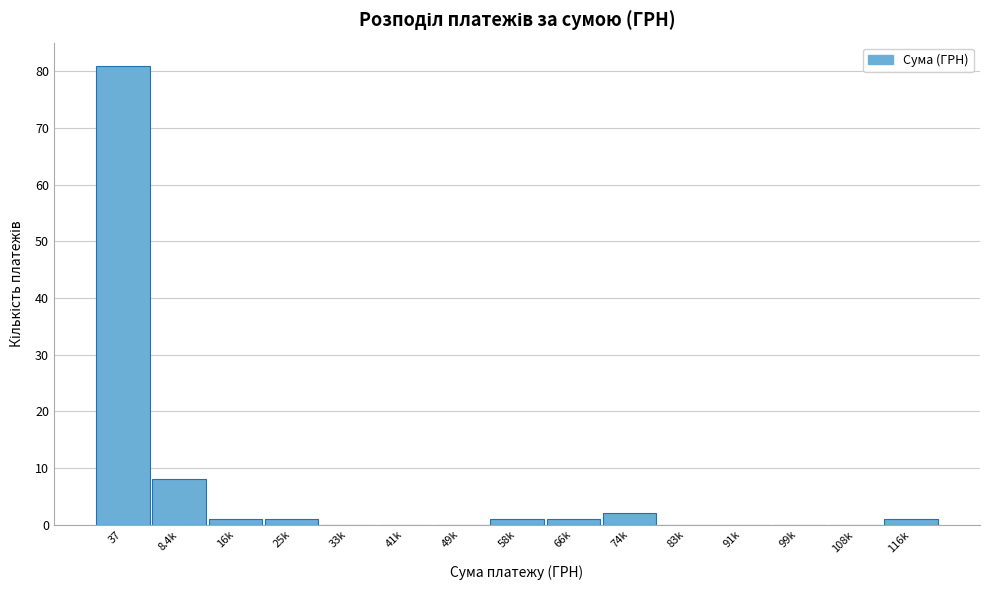

Reading left to right, extract all data points from this chart.

37=81	8.4k=8	16k=1	25k=1	33k=0	41k=0	49k=0	58k=1	66k=1	74k=2	83k=0	91k=0	99k=0	108k=0	116k=1